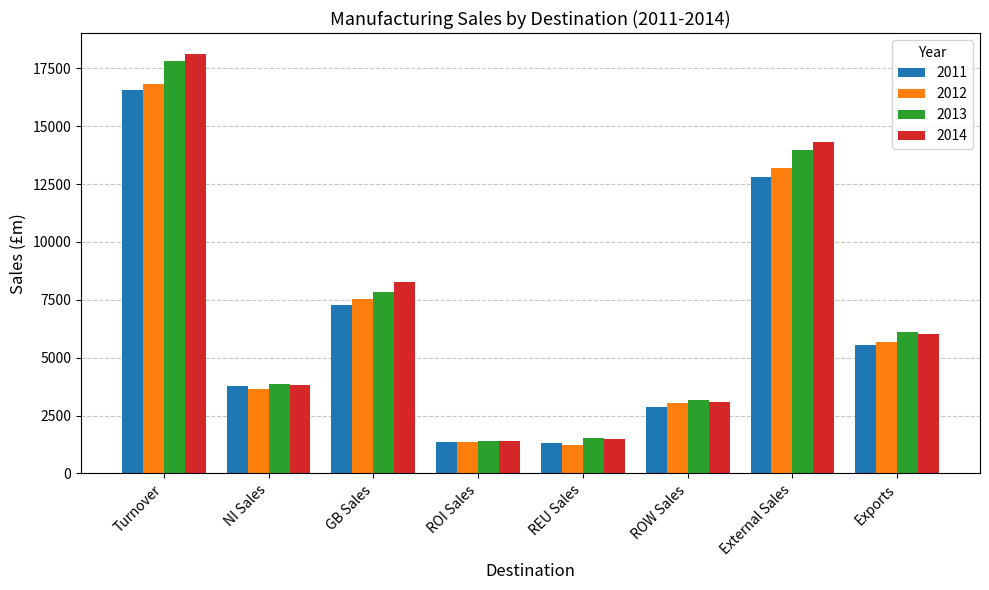

How many bars are there in each group?

4